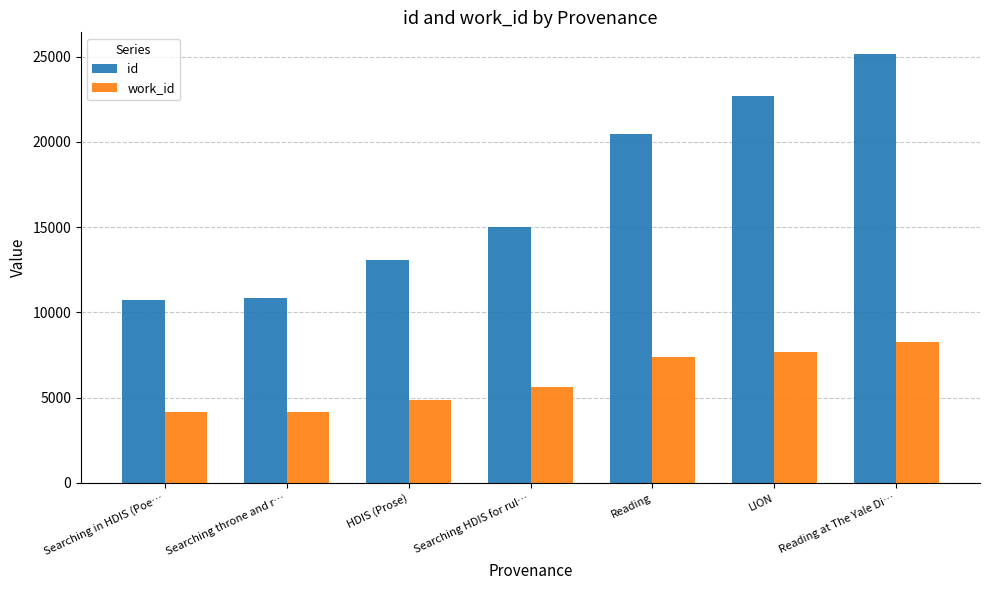

How many bars are there in each group?

2